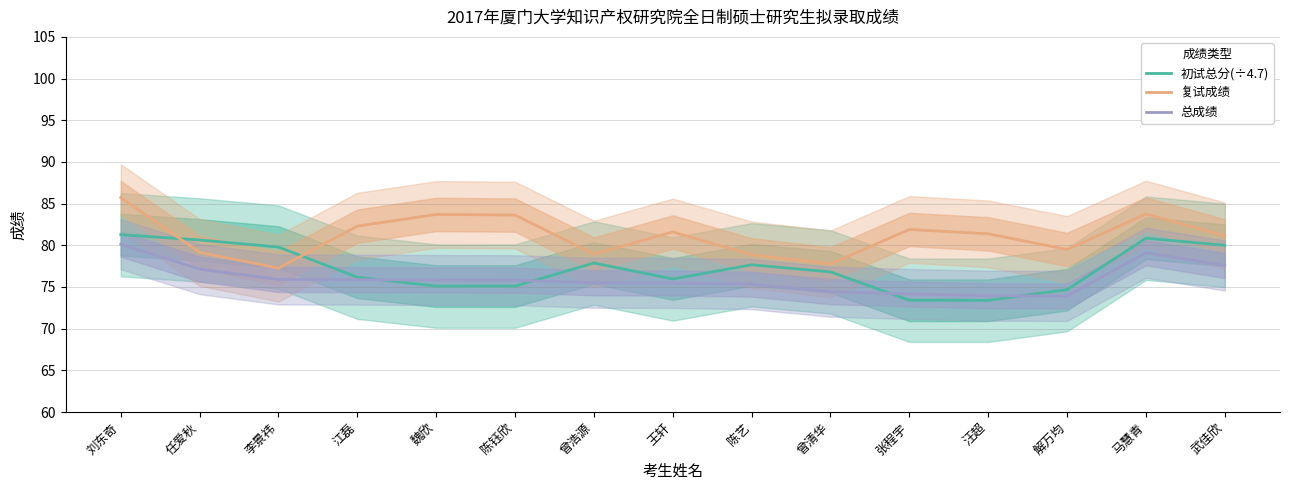

What is the smallest value displayed?

73.4